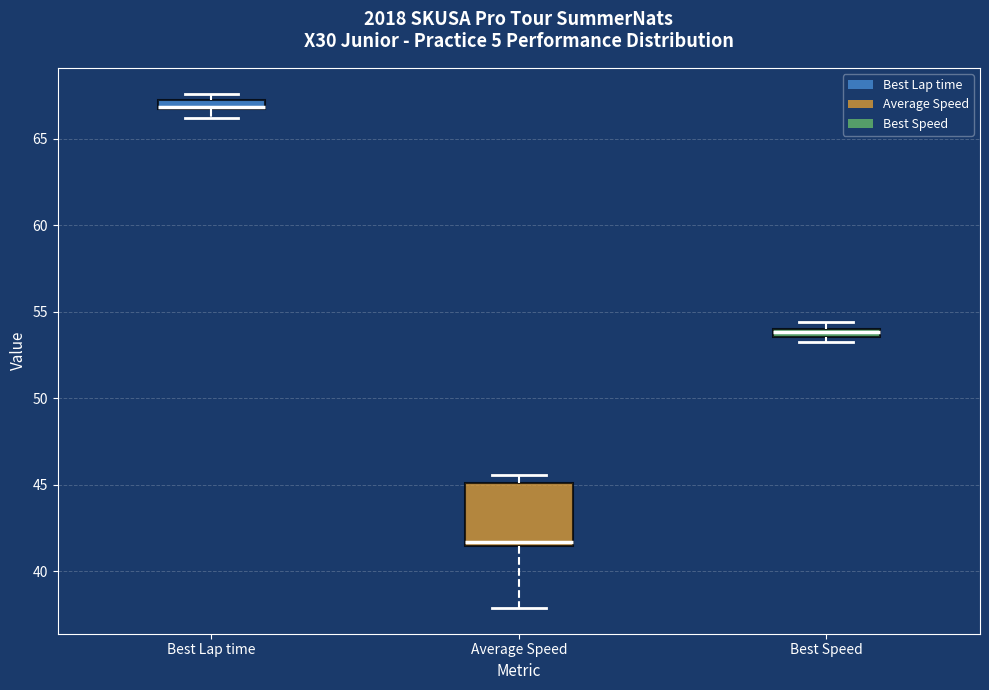

Where is the lower edge of the box for Best Speed on the y-axis? The values are not printed on the chart, so give them approximately, as read against the axis.

53.5